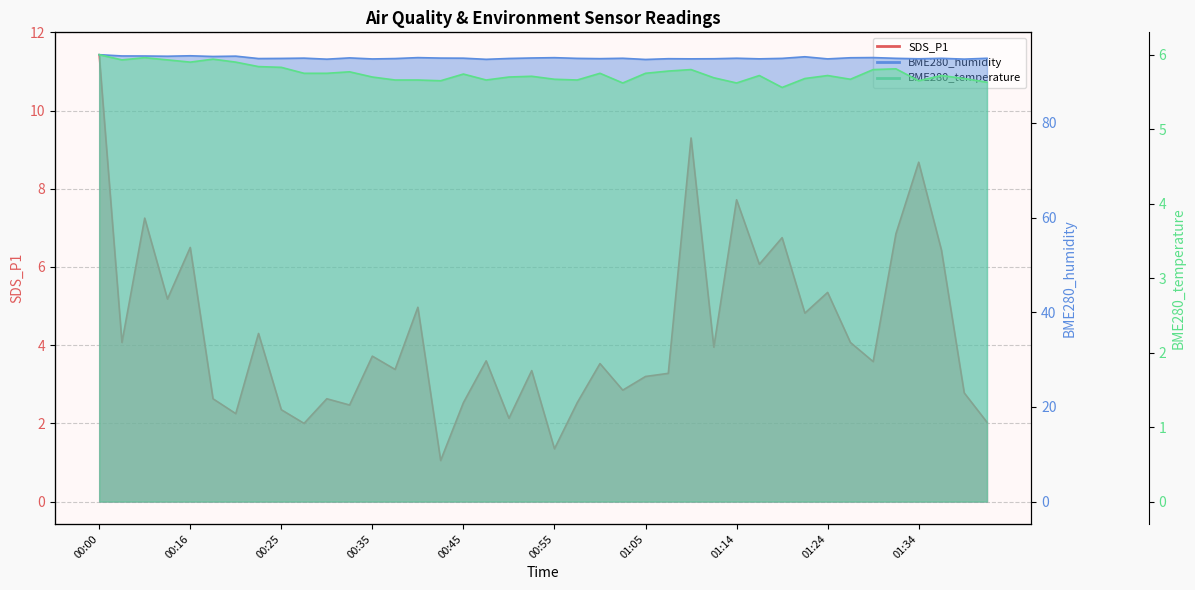

Count the number of categories in the chart.

40